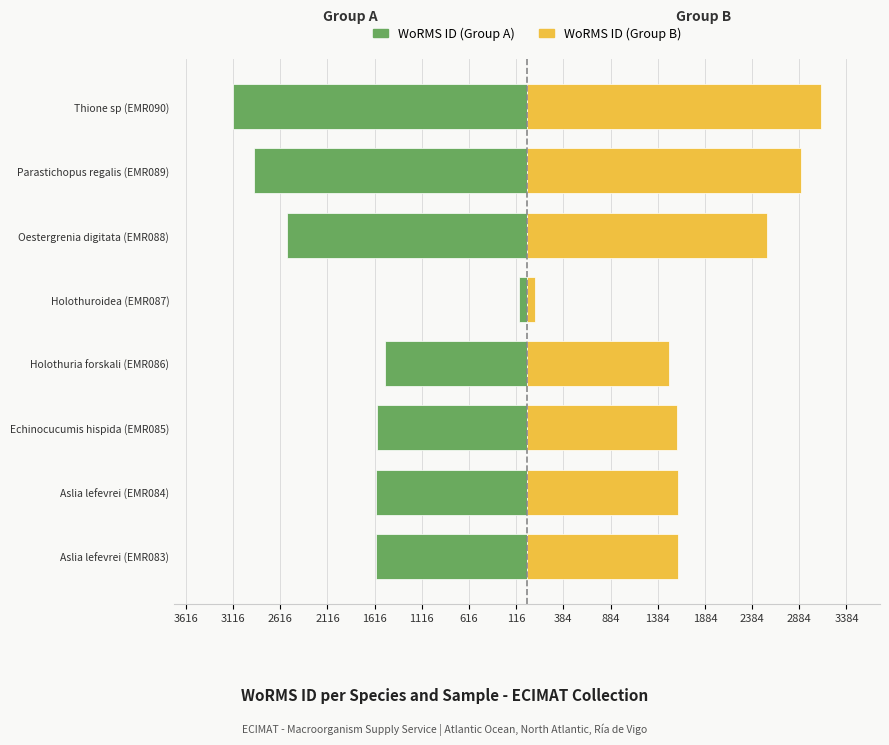

What is the highest value of the WoRMS ID (Group A) series?

-83